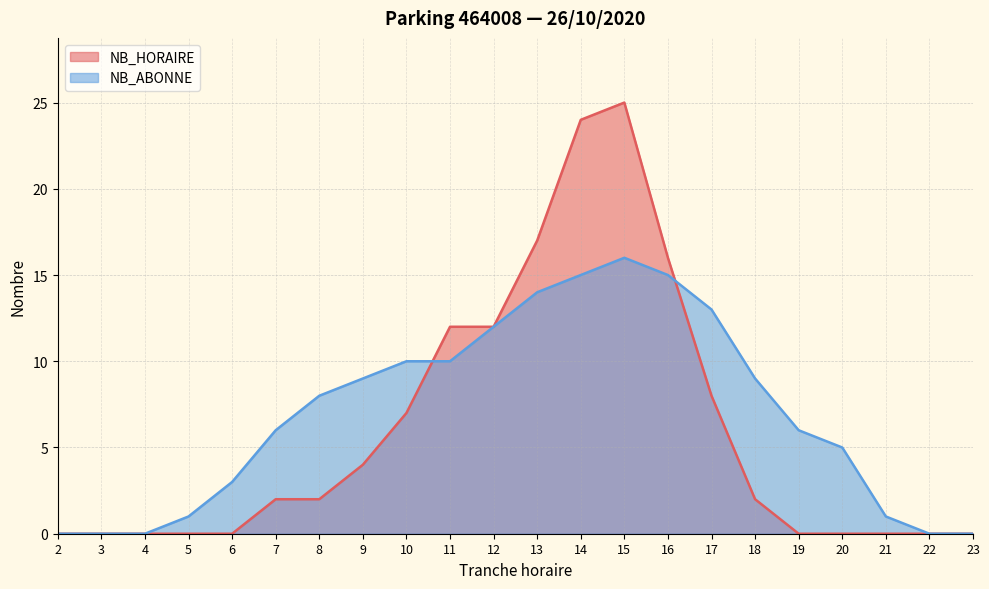

What value does the NB_ABONNE series have at 9, to the nearest 10?

10